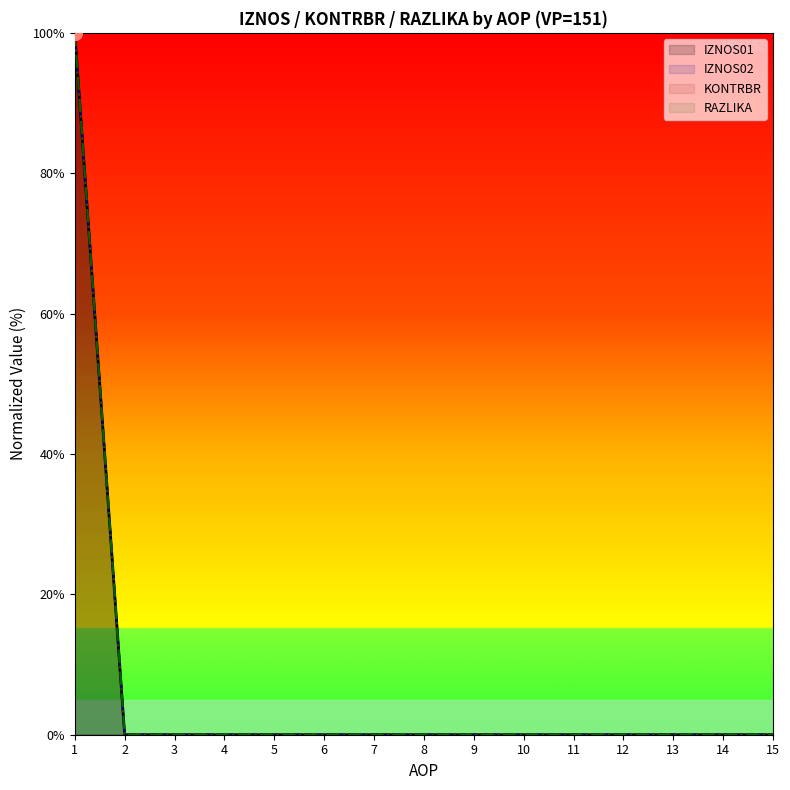

List the series in order of their peak value, highest first.

IZNOS01, IZNOS02, KONTRBR, RAZLIKA